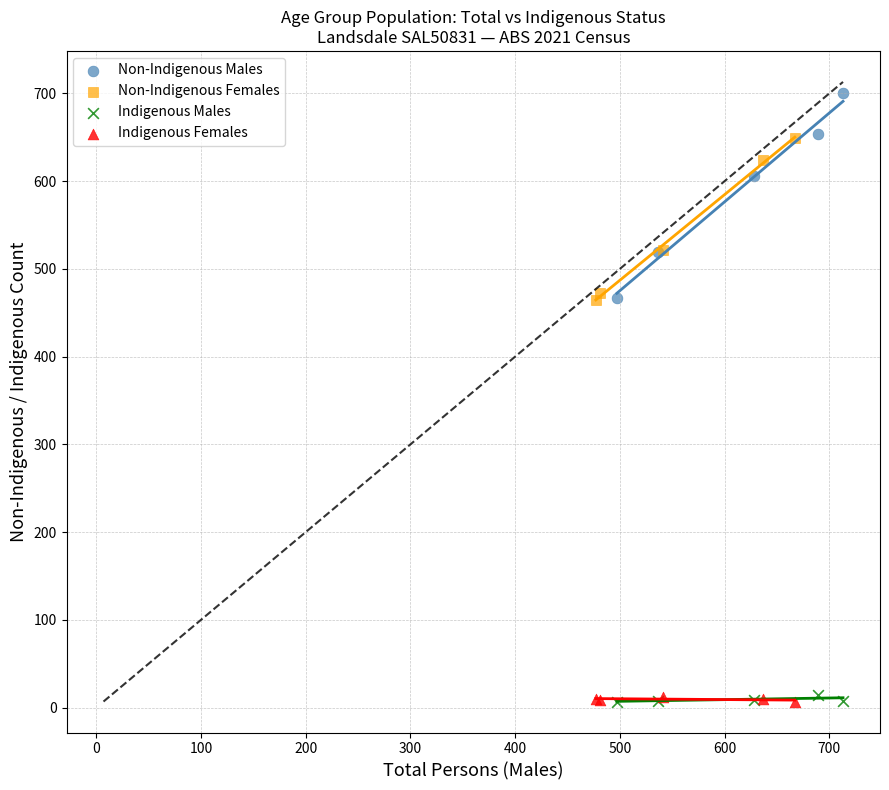

Which series has the widest spread of Y values?

Non-Indigenous Males